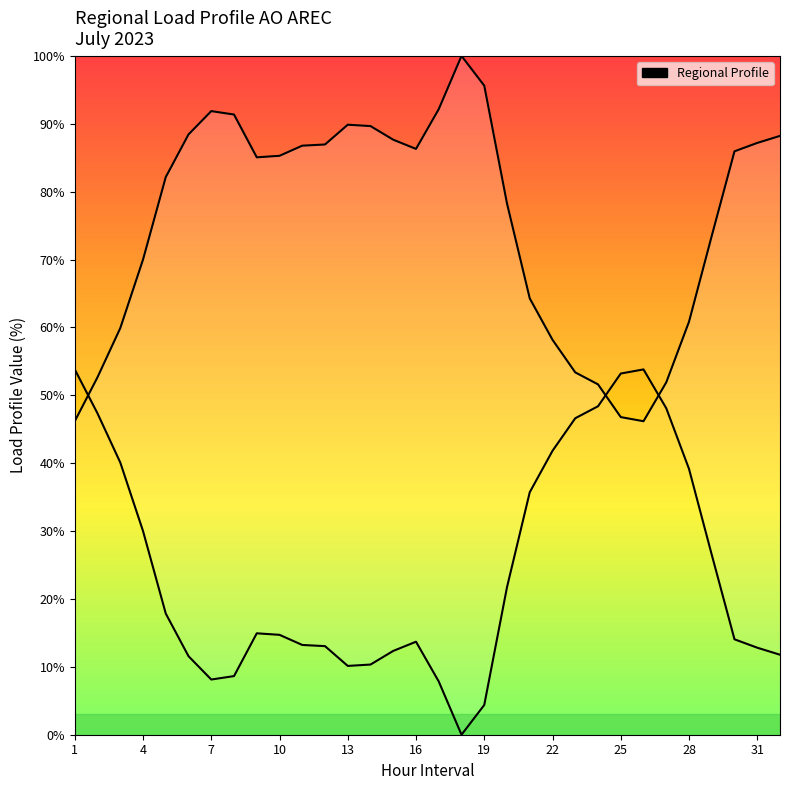

Is it true that the value at 32 is 88.2?

True